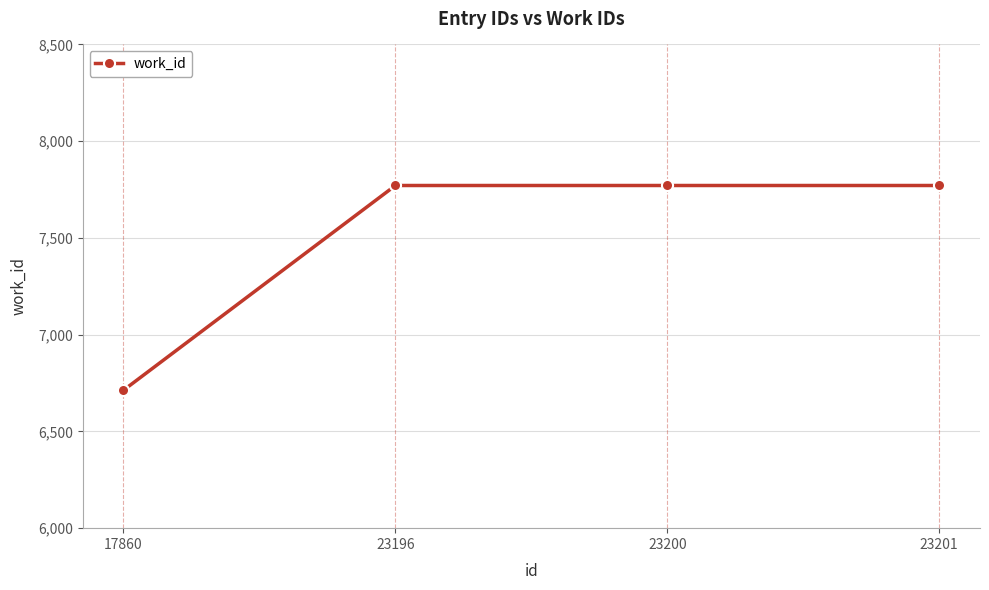

Which label corresponds to the smallest value in the chart?

17860